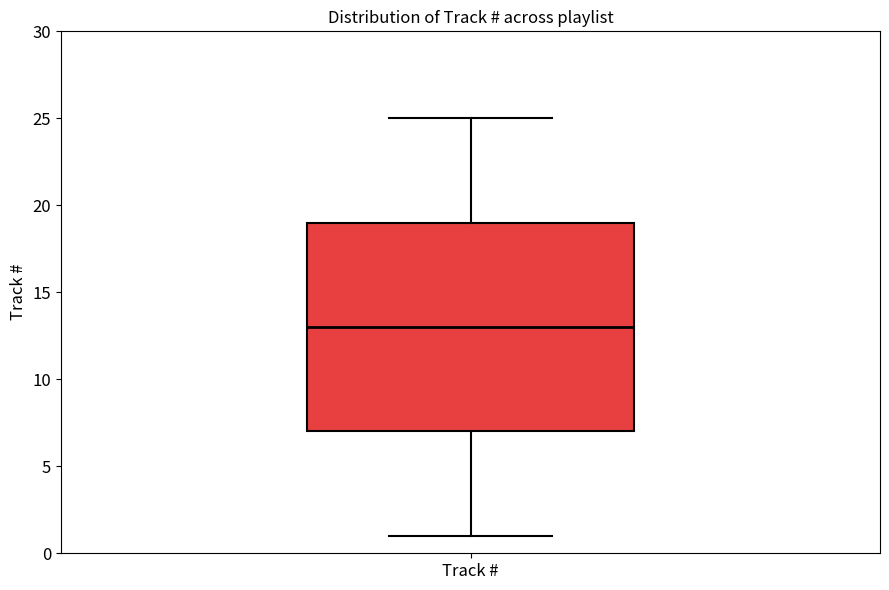

Read this box plot against the y-axis: the position of the median line, the range covered by the box, and the ends of both whiskers. The values are not printed on the chart, so give them approximately, as read against the axis.

median 13, box 7 to 19, whiskers 1 to 25